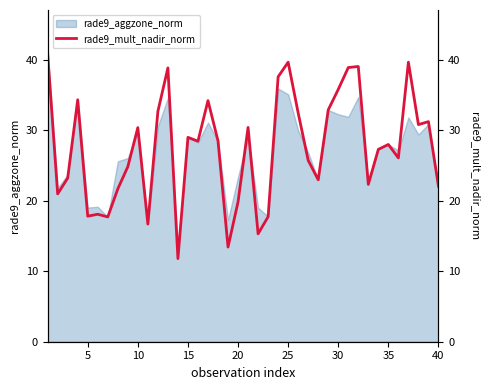

What is the lowest value of the rade9_aggzone_norm series?

13.8